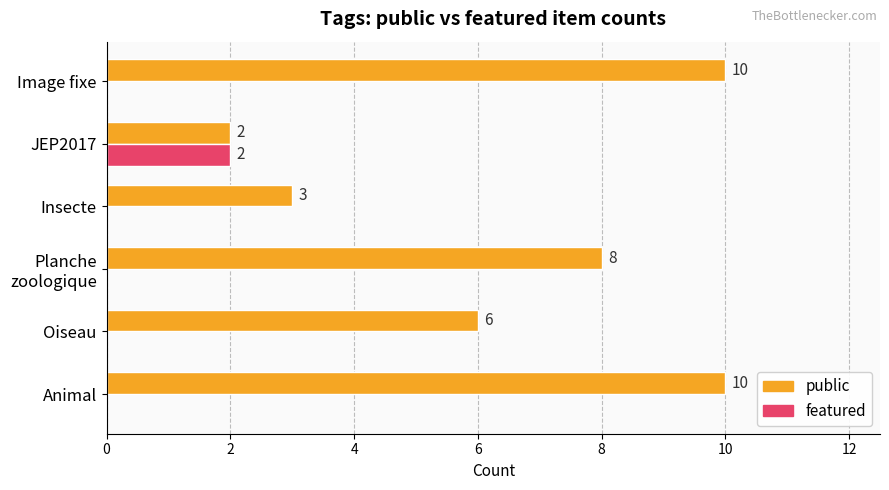

How many values in the featured series exceed 0?

1